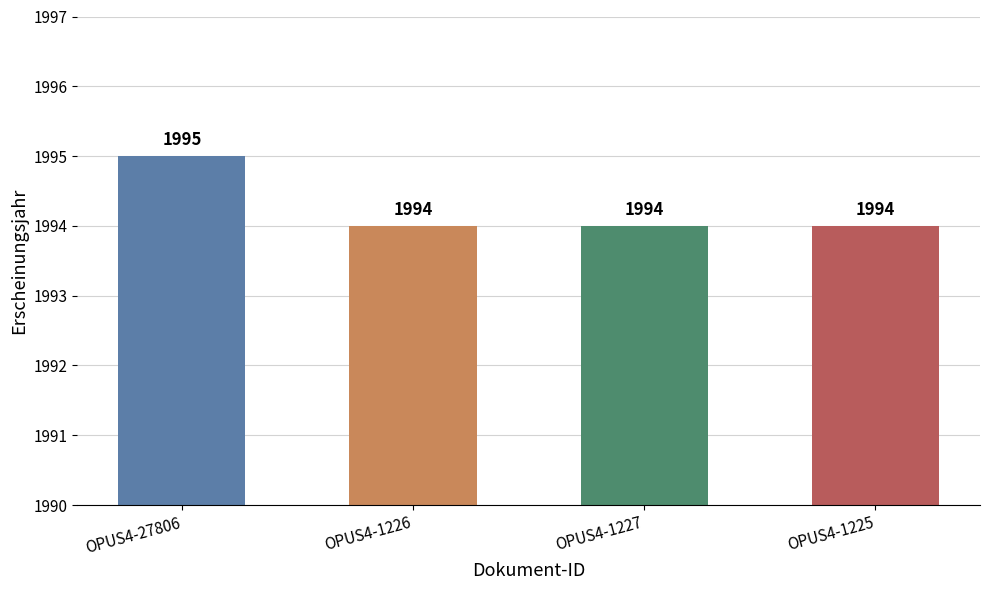

How many values exceed 1994?

1